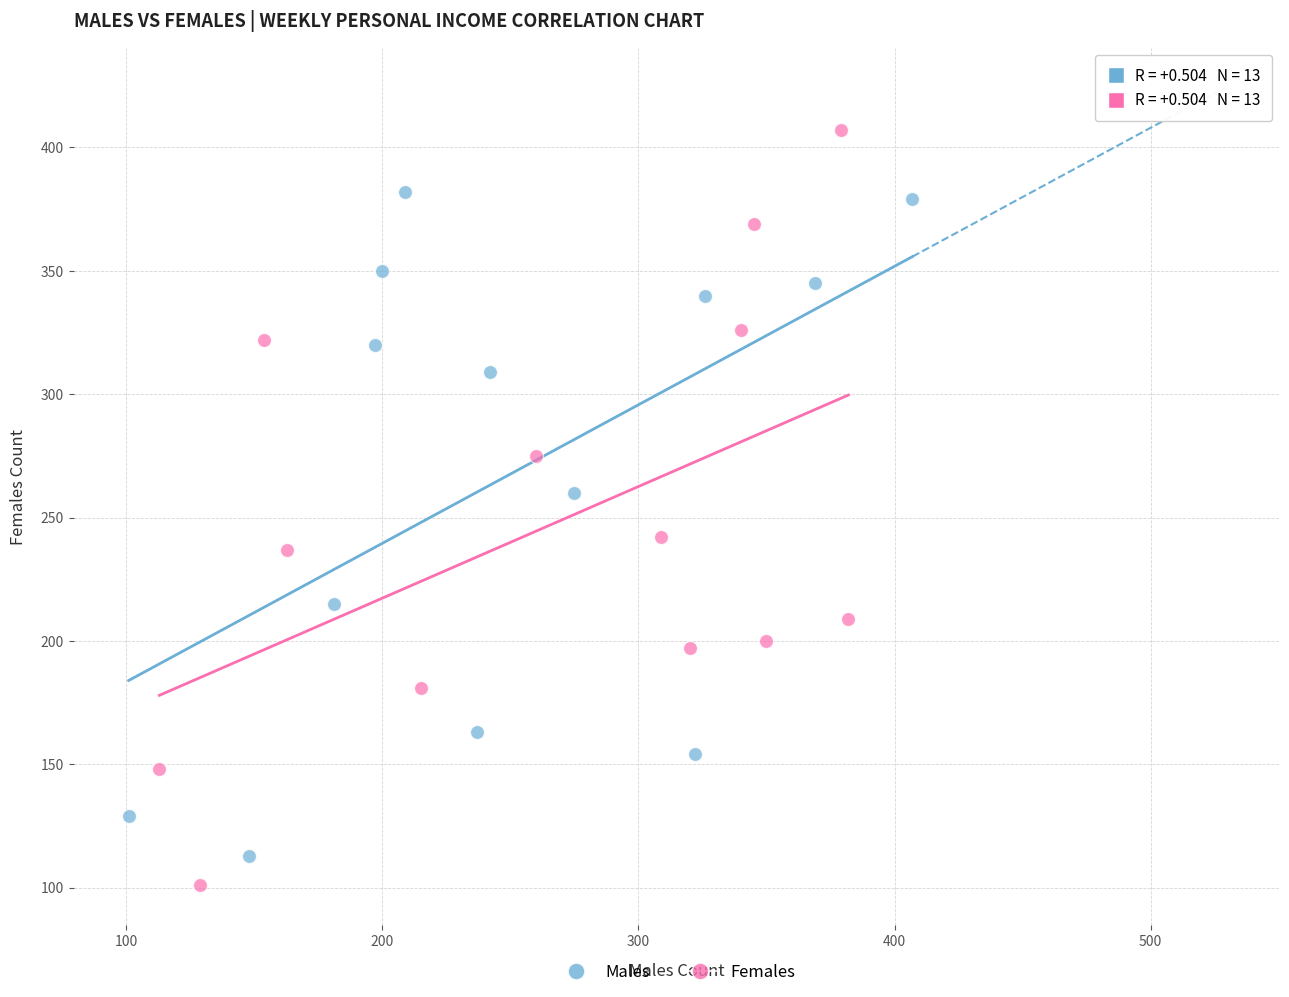

Which series has the widest spread of Y values?

Females